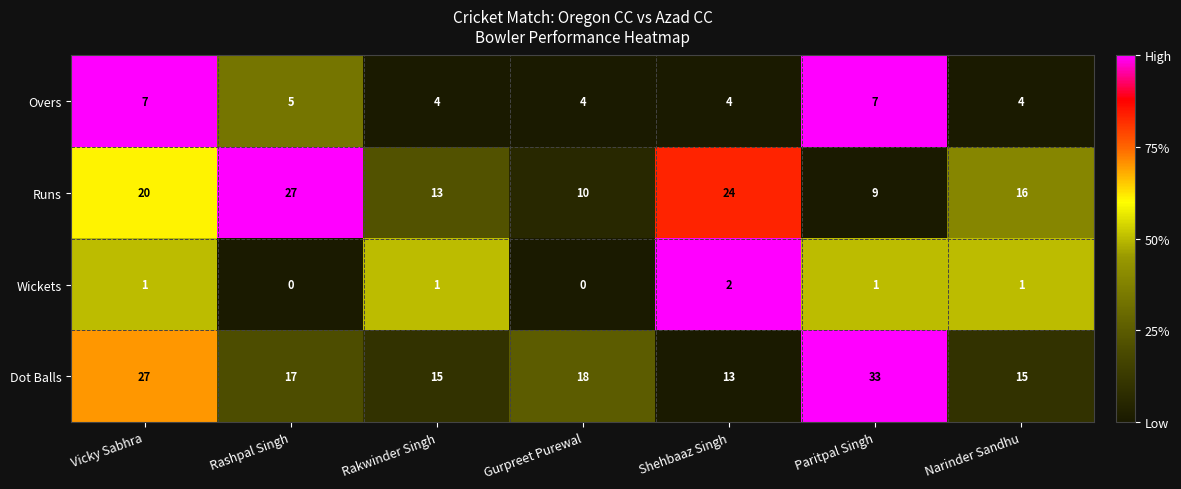

Reading right to left, transcribe all the data shown in this chart.

Overs: Narinder Sandhu=4	Paritpal Singh=7	Shehbaaz Singh=4	Gurpreet Purewal=4	Rakwinder Singh=4	Rashpal Singh=5	Vicky Sabhra=7
Runs: Narinder Sandhu=16	Paritpal Singh=9	Shehbaaz Singh=24	Gurpreet Purewal=10	Rakwinder Singh=13	Rashpal Singh=27	Vicky Sabhra=20
Wickets: Narinder Sandhu=1	Paritpal Singh=1	Shehbaaz Singh=2	Gurpreet Purewal=0	Rakwinder Singh=1	Rashpal Singh=0	Vicky Sabhra=1
Dot Balls: Narinder Sandhu=15	Paritpal Singh=33	Shehbaaz Singh=13	Gurpreet Purewal=18	Rakwinder Singh=15	Rashpal Singh=17	Vicky Sabhra=27